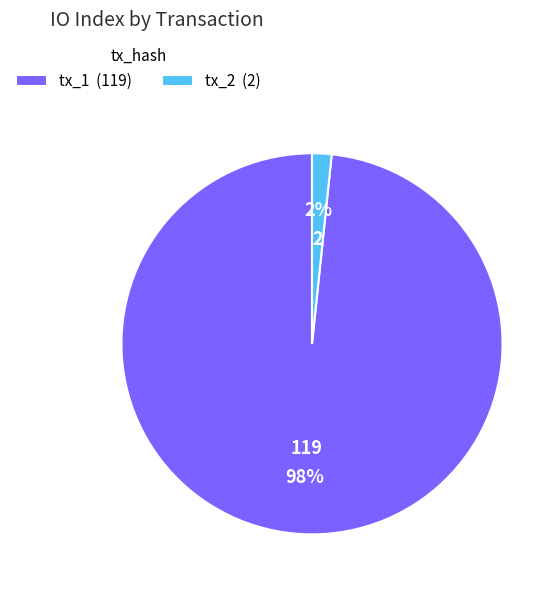

Between tx_1 (119) and tx_2 (2), which is larger?

tx_1 (119)